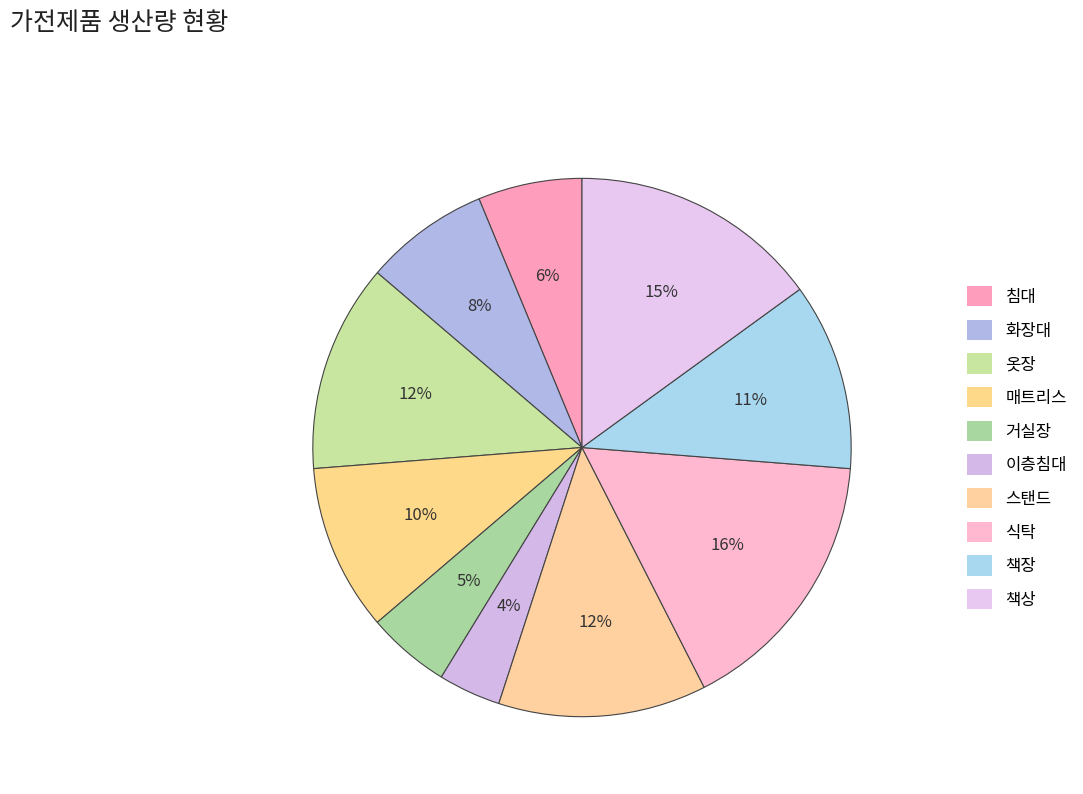

True or false: 식탁 accounts for 16% of the total.

True